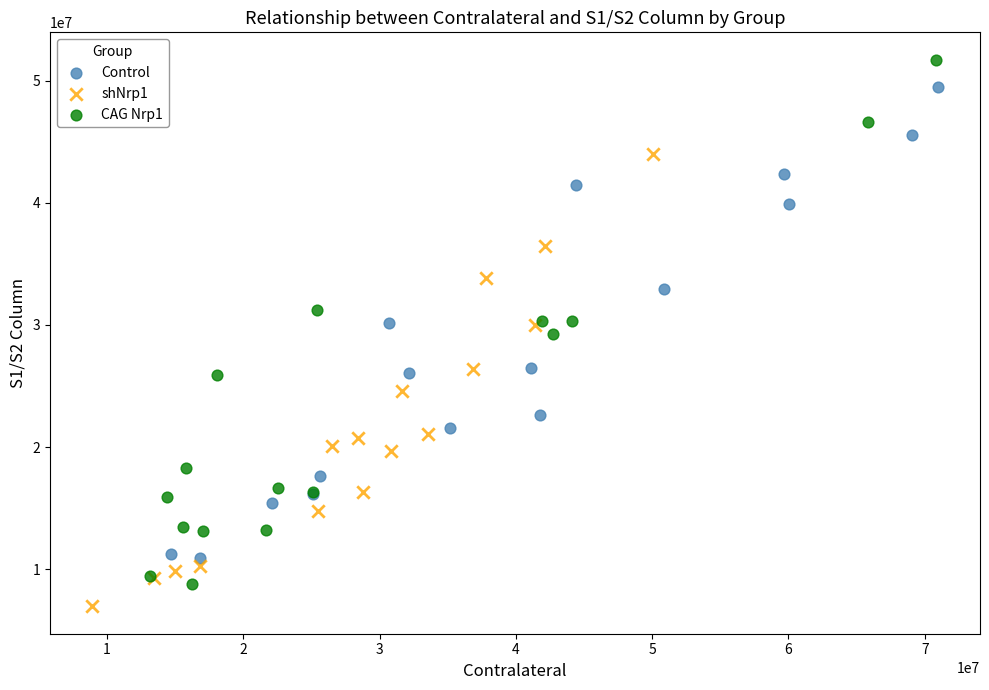

What are all the series names shown in the legend?

Control, shNrp1, CAG Nrp1